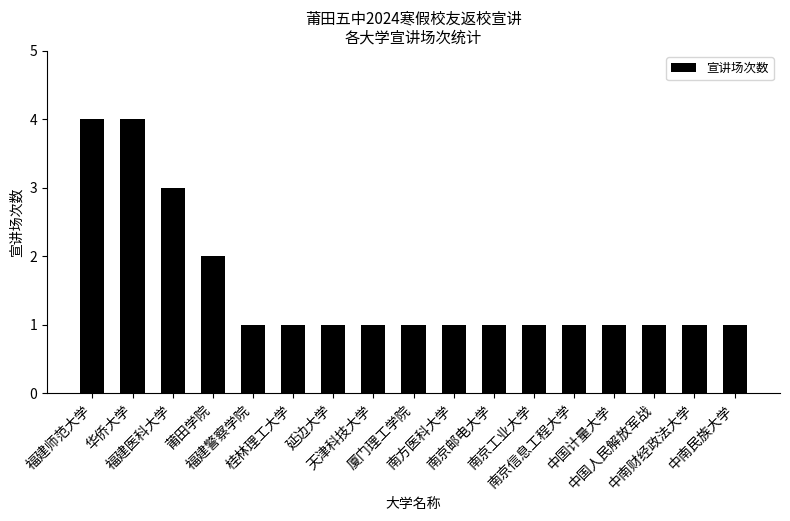

True or false: the data shows 1 at 南京工业大学.

True